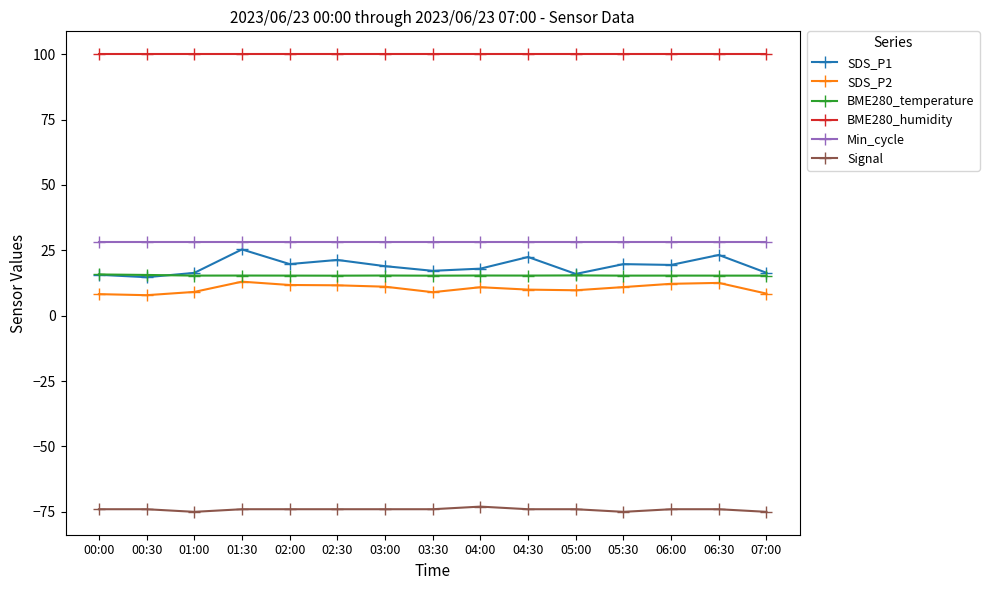

Which series has the largest total across all categories?

BME280_humidity